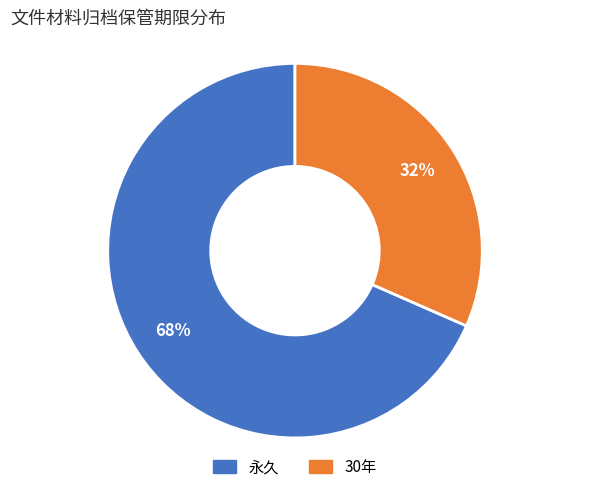

Is it true that 永久 is 76% of the pie?

False